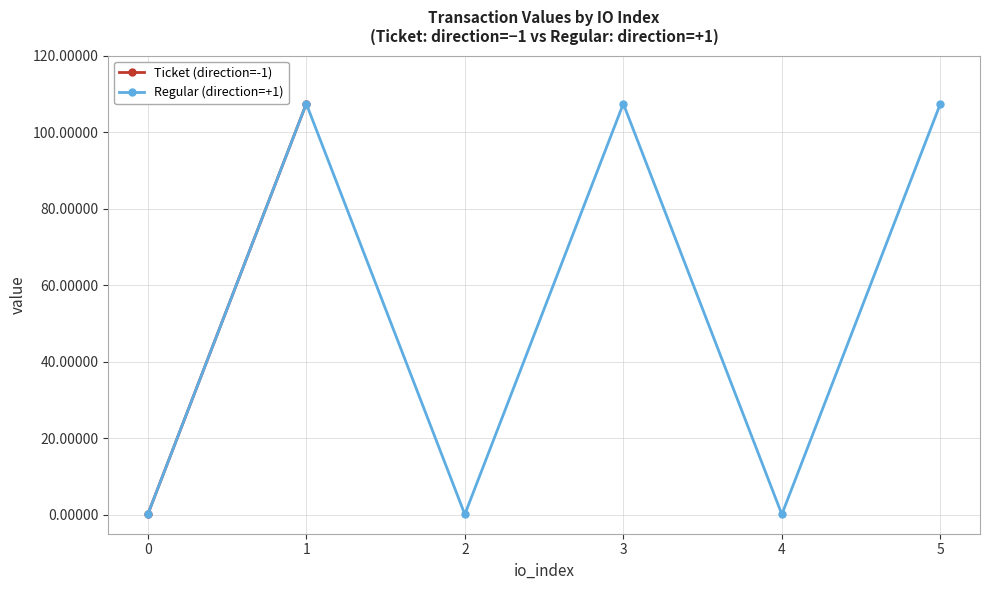

Reading right to left, what are all the values shown in this chart?

5=107.4	4=0.1	3=107.4	2=0.1	1=107.4	0=0.1